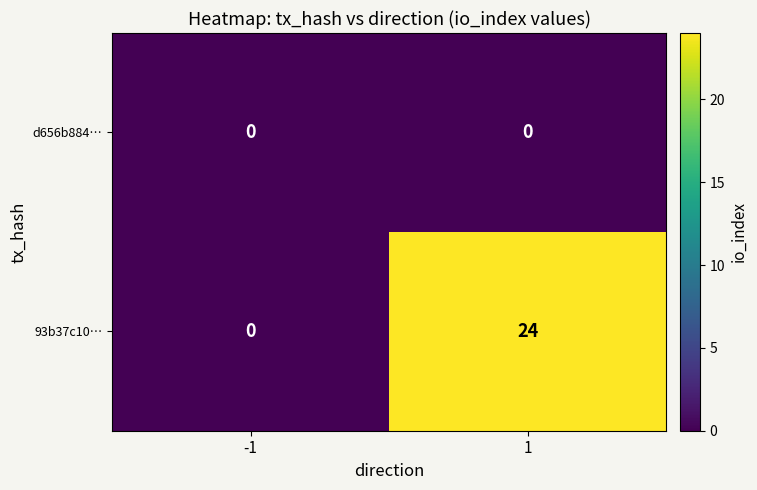

Which series has the largest range (max minus min)?

93b37c10…